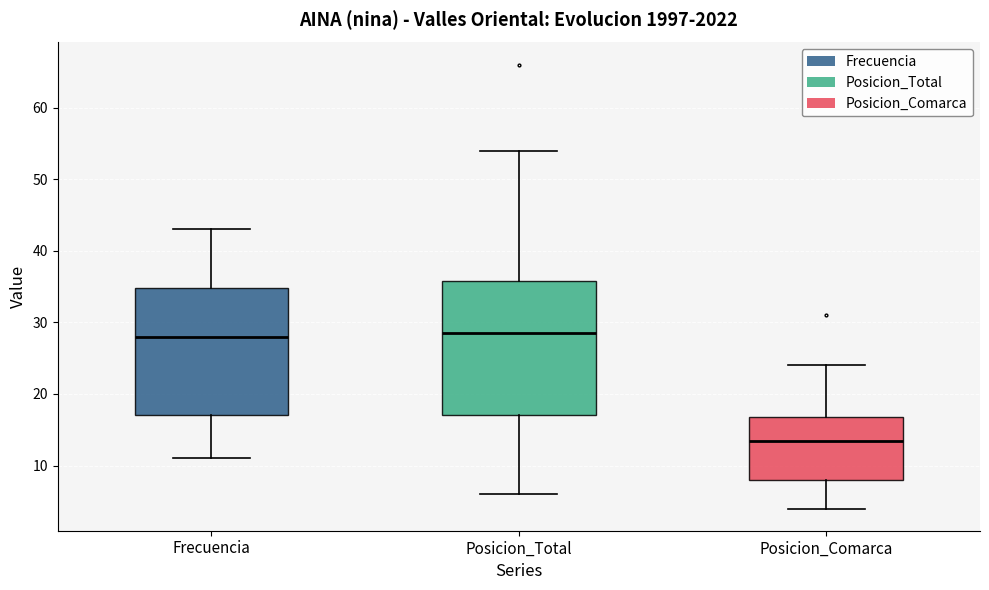

Comparing the boxes themselves (not the whiskers), which one is the tallest?

Posicion_Total